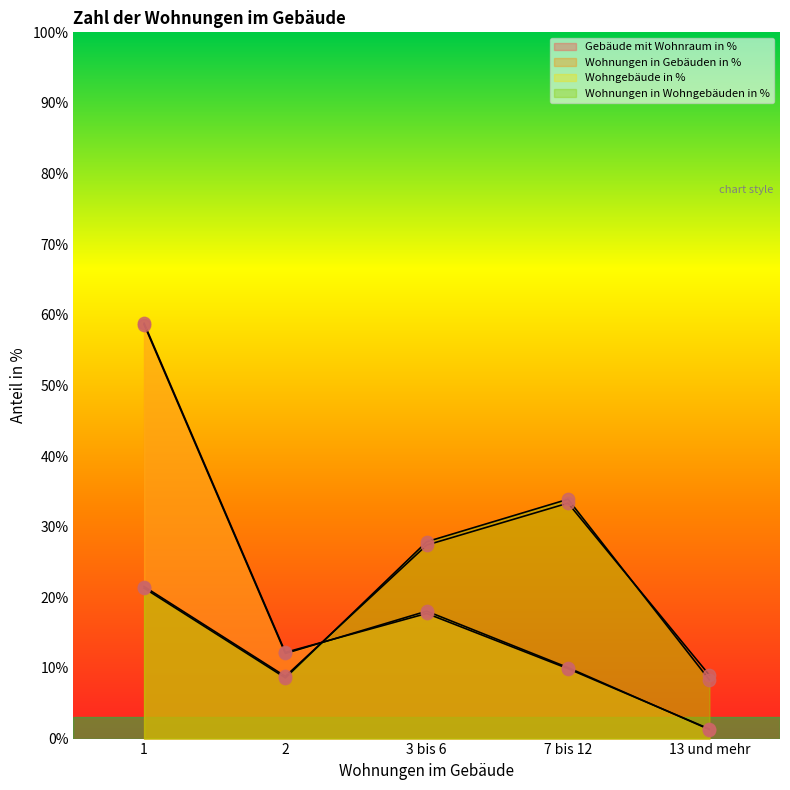

What is the total value across all series at 13 und mehr?

19.9